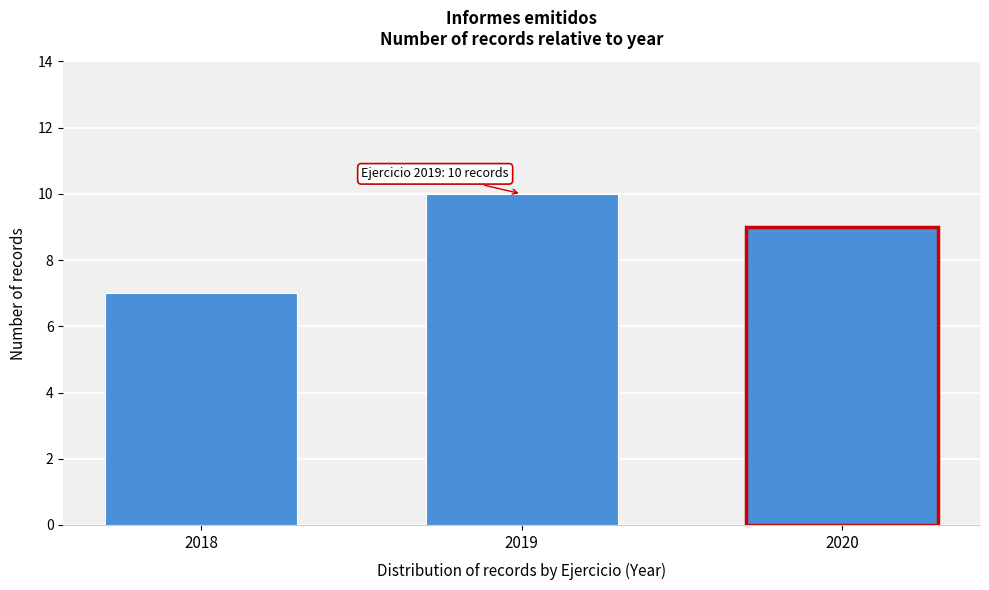

Reading left to right, list all the values displayed in this chart.

7	10	9